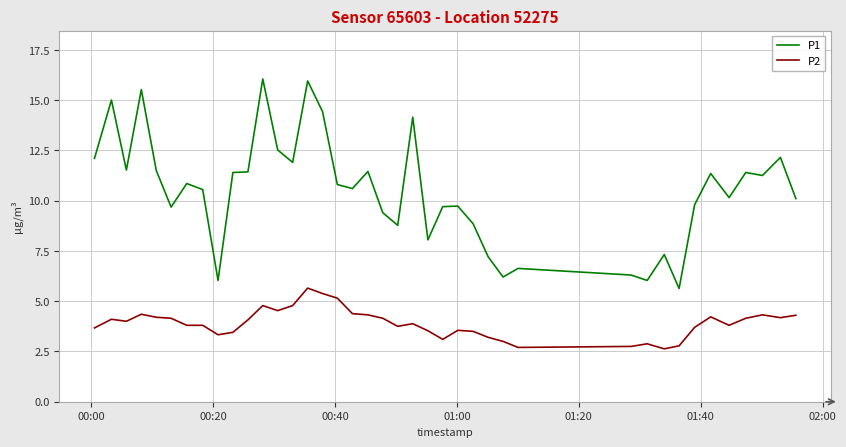

Which series has the largest range (max minus min)?

P1